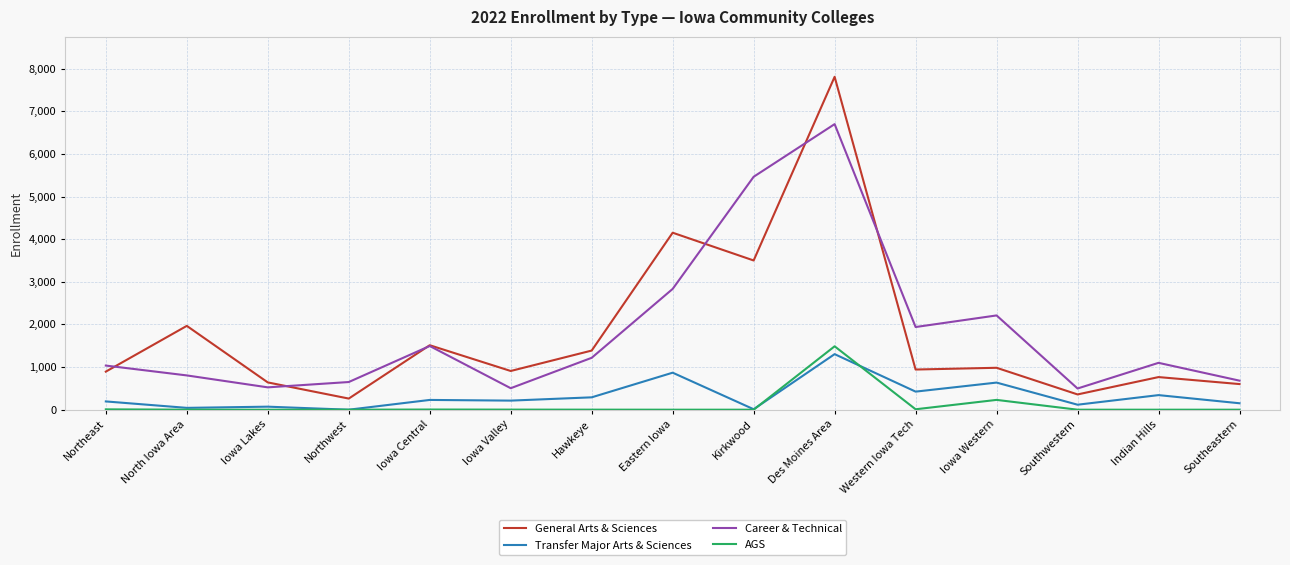

What is the difference between the maximum and minimum values in the General Arts & Sciences series?

7547